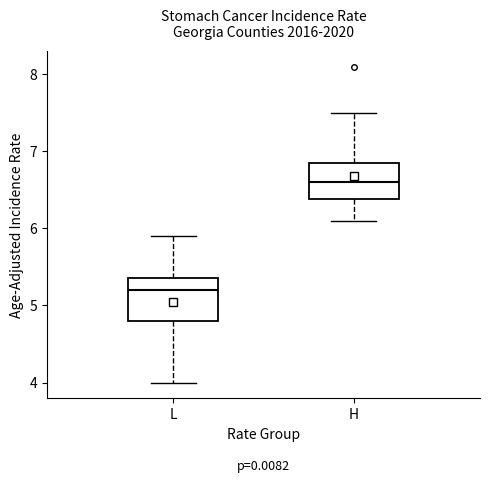

Where does the lower whisker of the box for L end on the y-axis? The values are not printed on the chart, so give them approximately, as read against the axis.

4.0